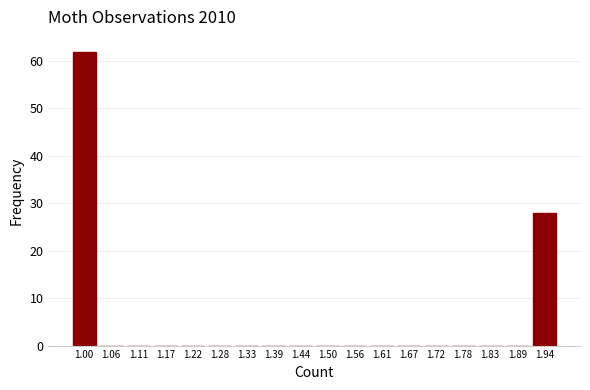

Reading left to right, list all the values displayed in this chart.

1.00=62	1.06=0	1.11=0	1.17=0	1.22=0	1.28=0	1.33=0	1.39=0	1.44=0	1.50=0	1.56=0	1.61=0	1.67=0	1.72=0	1.78=0	1.83=0	1.89=0	1.94=28